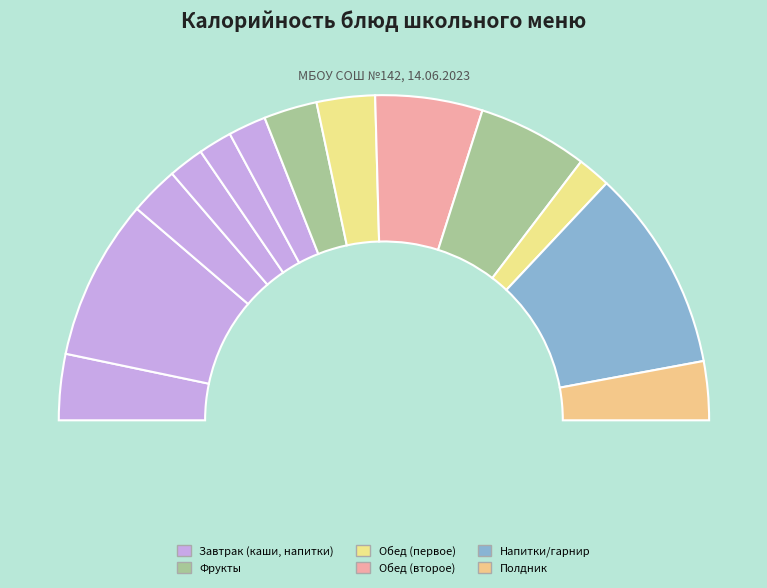

How many slices are in this pie chart?

13